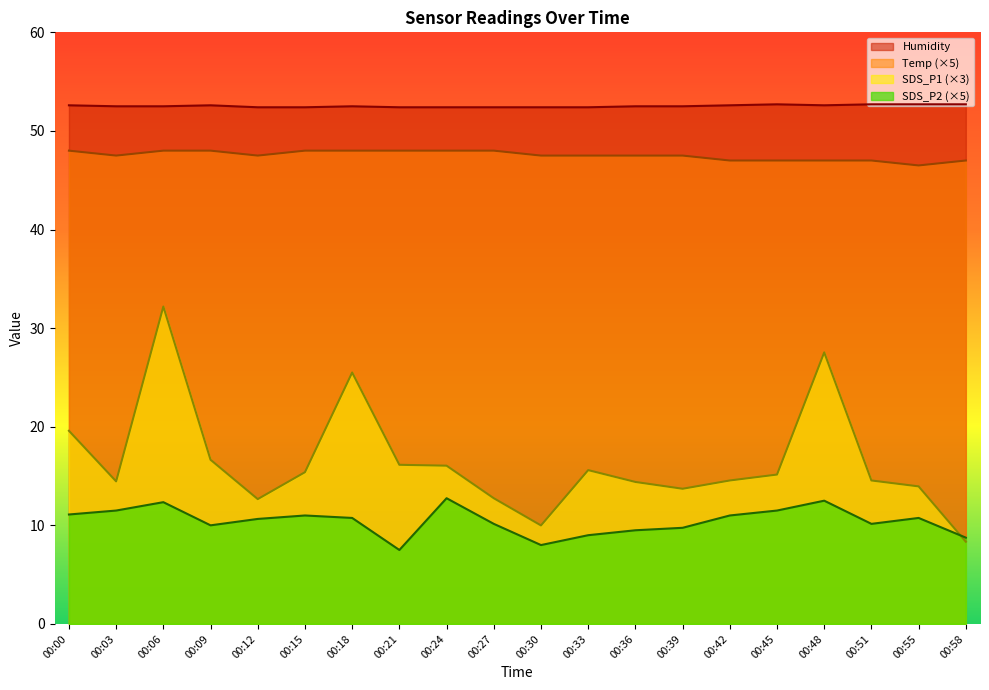

What are all the series names shown in the legend?

Humidity, Temp (×5), SDS_P1 (×3), SDS_P2 (×5)